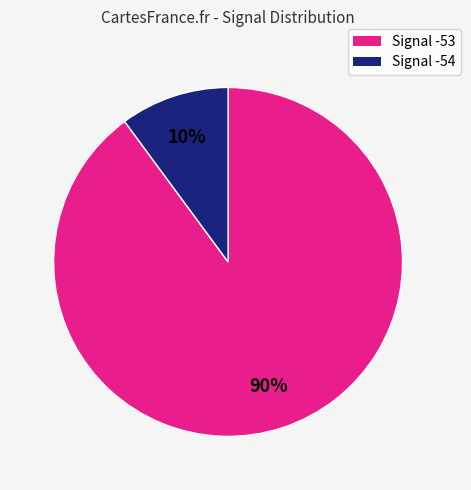

To the nearest percent, what is the difference between the largest and smallest slice percentages?

80%